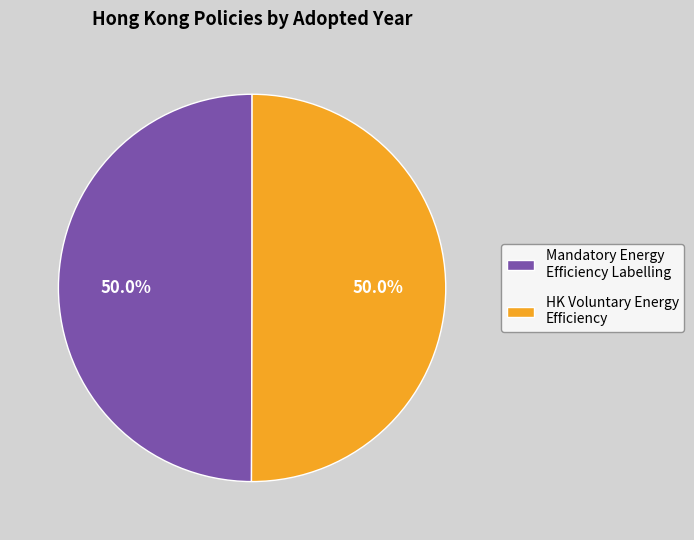

Approximately how many times larger is the value at Mandatory Energy Efficiency Labelling compared to HK Voluntary Energy Efficiency?

1.0